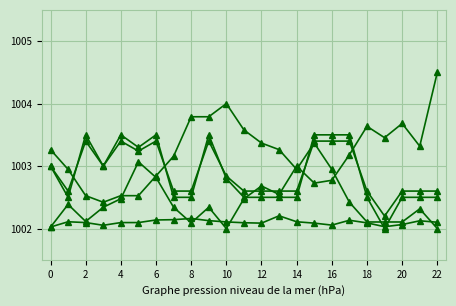

Is this an area chart (filled region under the line)?

No